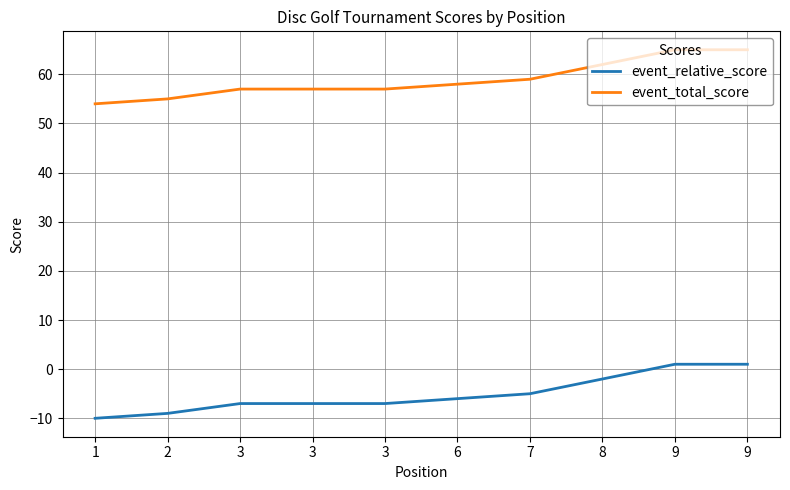

What is the sum of the event_relative_score values at 8 and 3?

-9